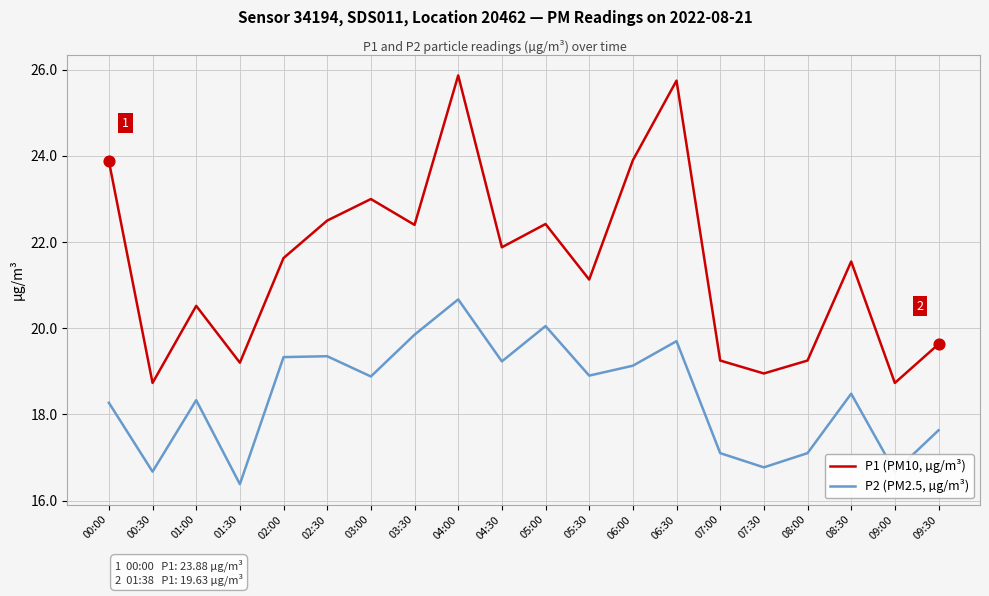

What is the difference between the highest and lowest values at 01:30?

2.8